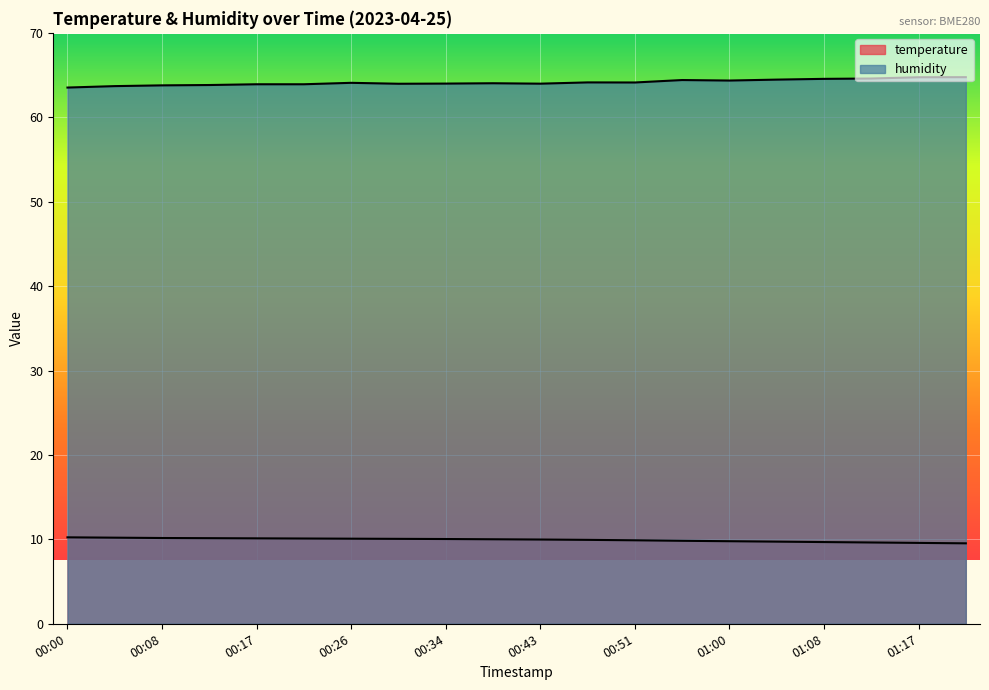

What are all the series names shown in the legend?

temperature, humidity